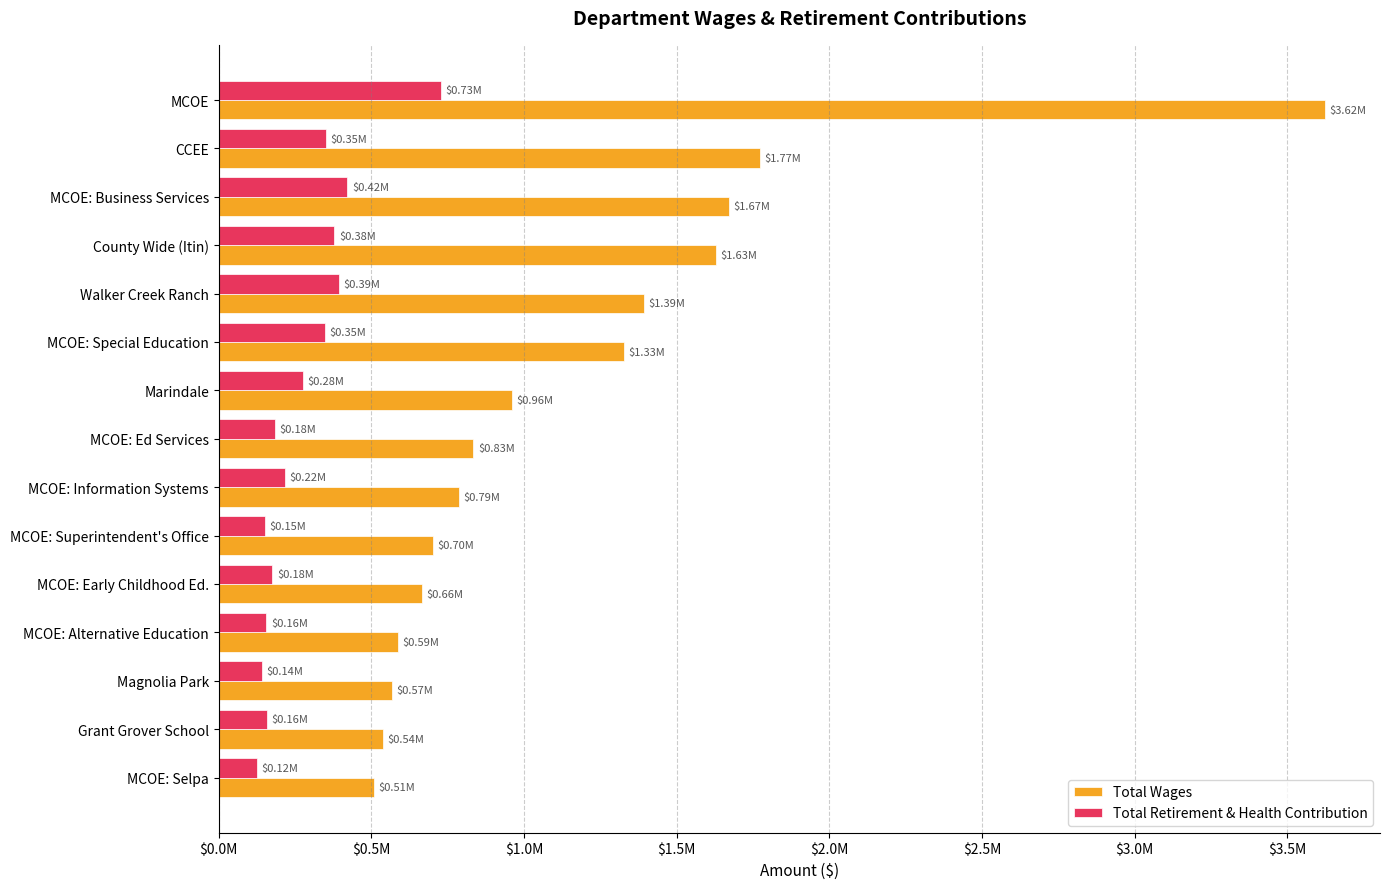

What is the minimum value shown in the chart?

124577